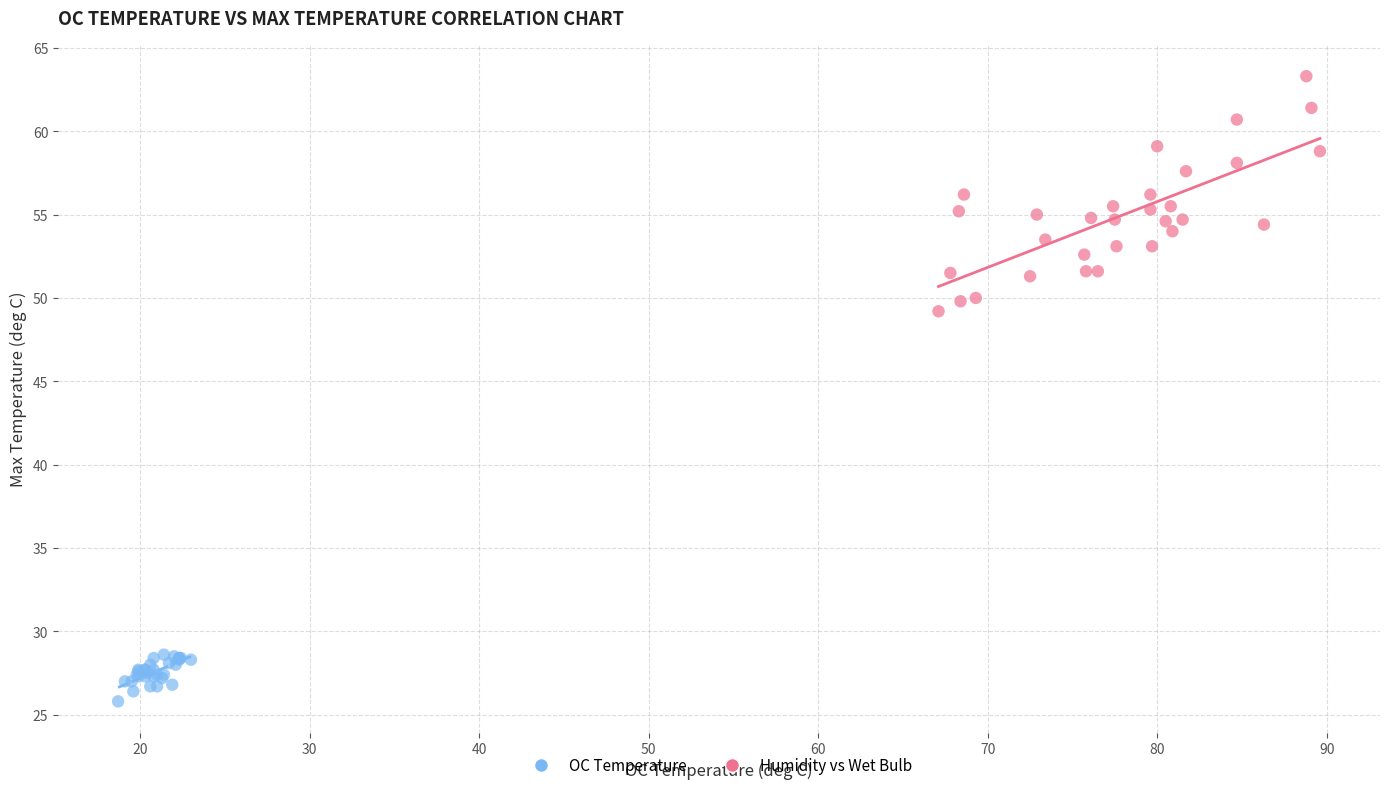

Which series contains the highest Y value?

Humidity vs Wet Bulb